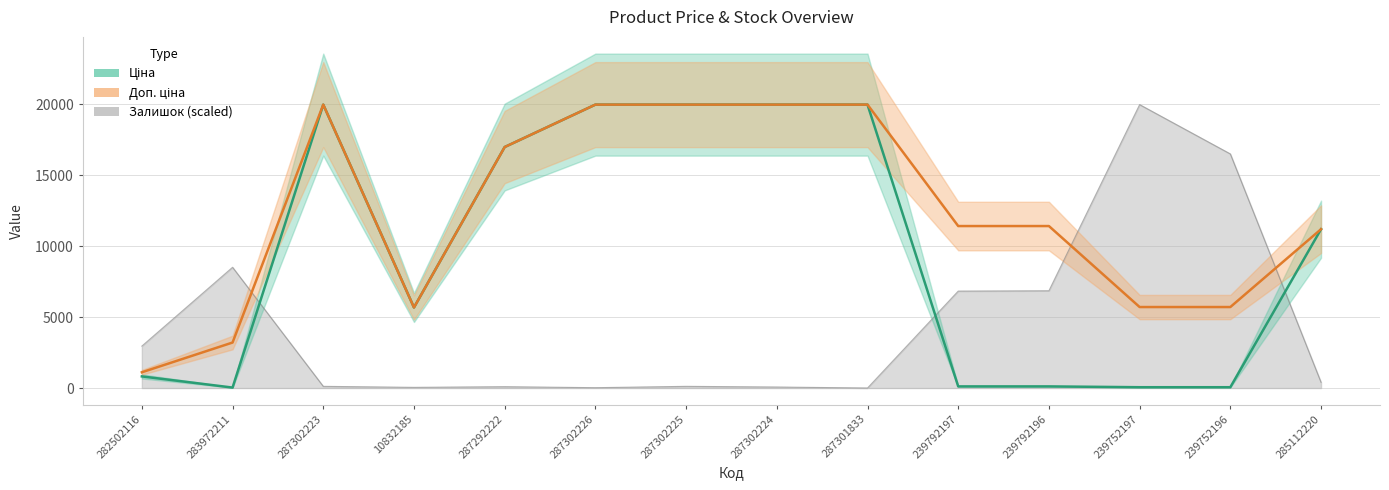

How many intersections are there between Доп. ціна and Залишок?

3